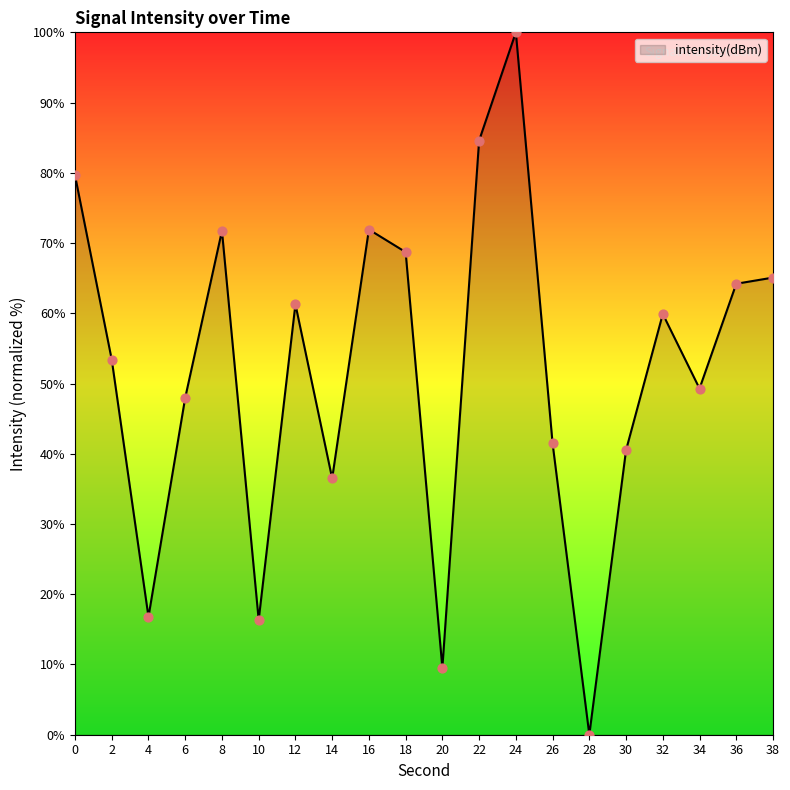

Between 30 and 34, which is larger?

34